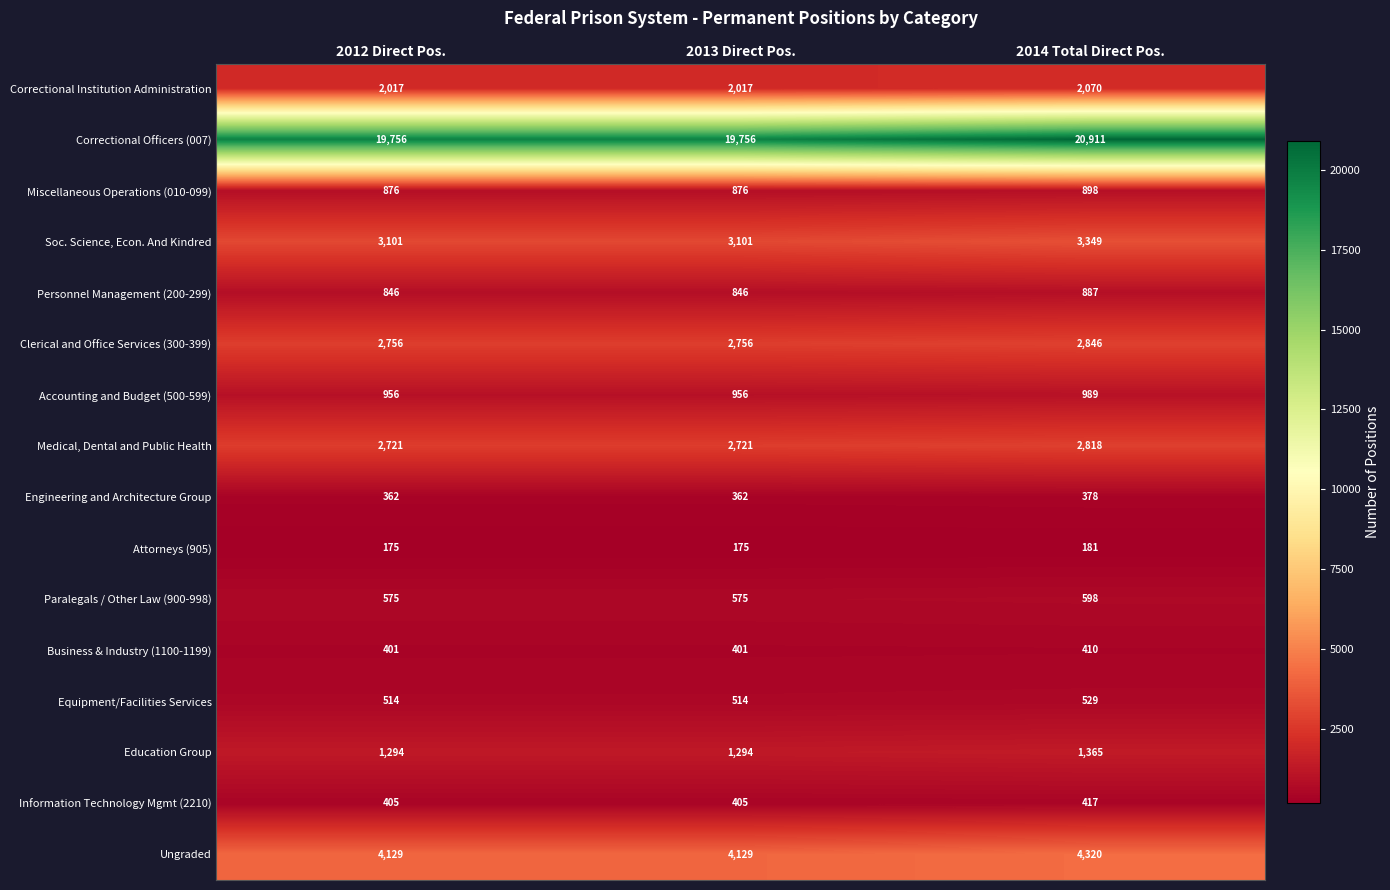

Read the Business & Industry (1100-1199) value at 2014 Total Direct Pos..

410